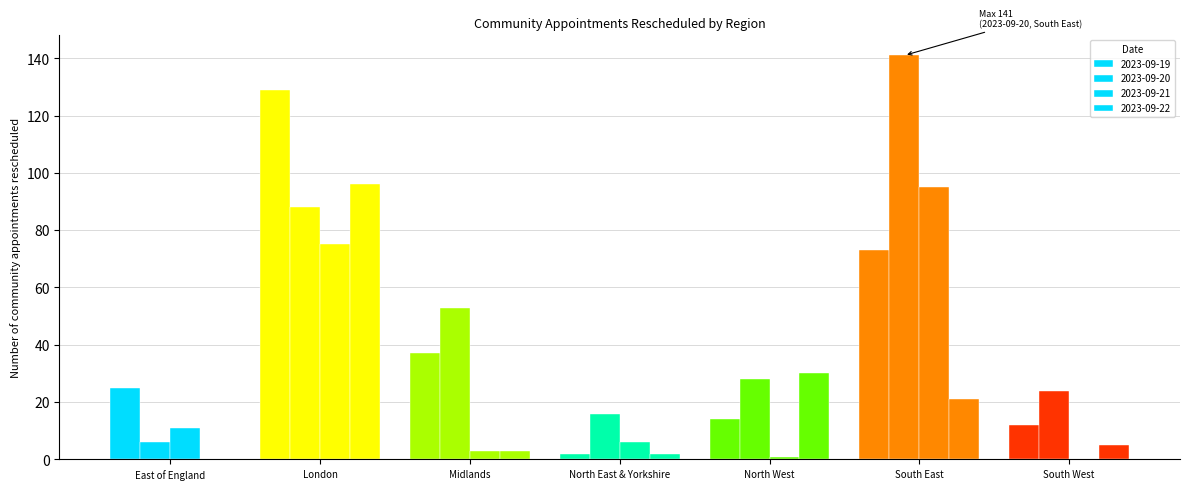

List the labels in order of 2023-09-20 value, largest first.

South East, London, Midlands, North West, South West, North East & Yorkshire, East of England